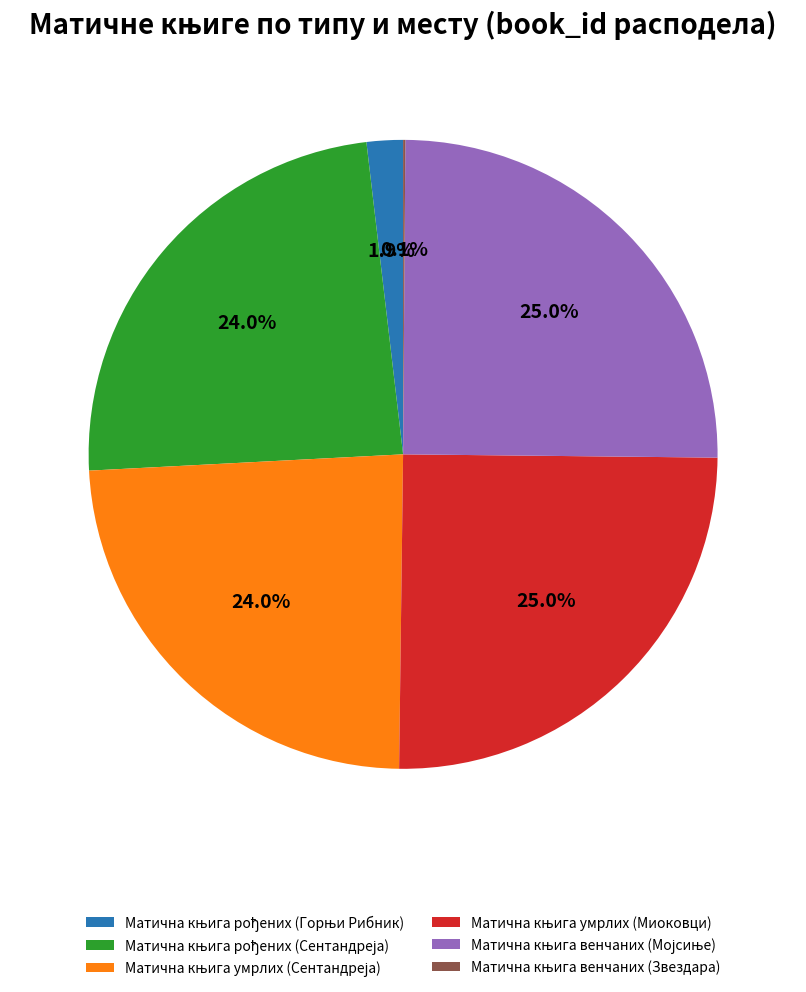

Is there any slice that represents more than half of the pie?

No